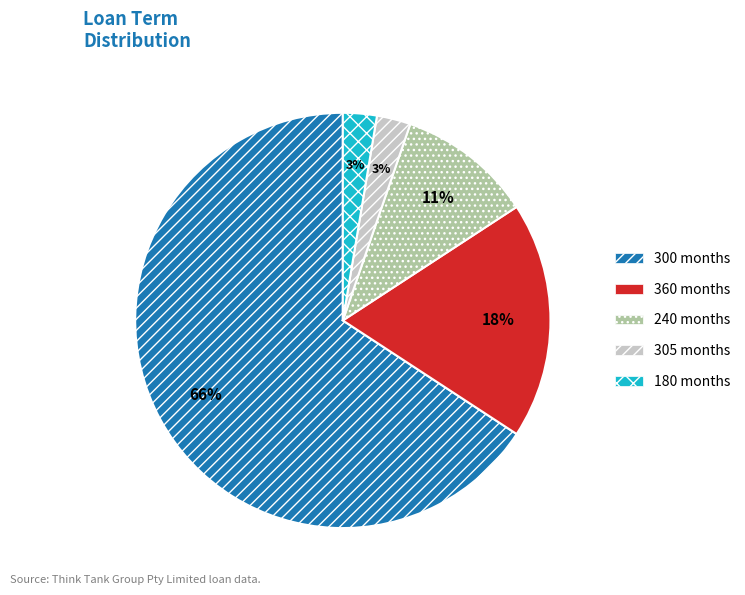

Is it true that 240 is 1% of the pie?

False